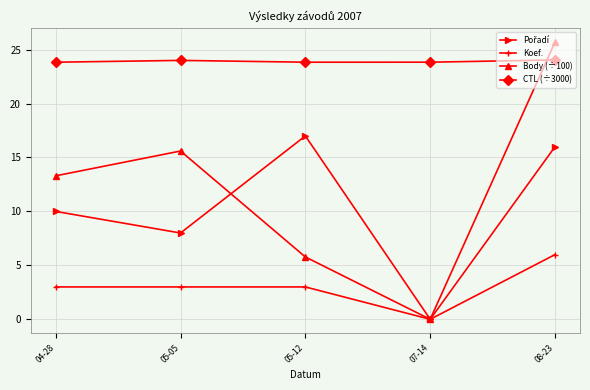

List the labels in order of Body (÷100) value, smallest first.

07-14, 05-12, 04-28, 05-05, 08-23